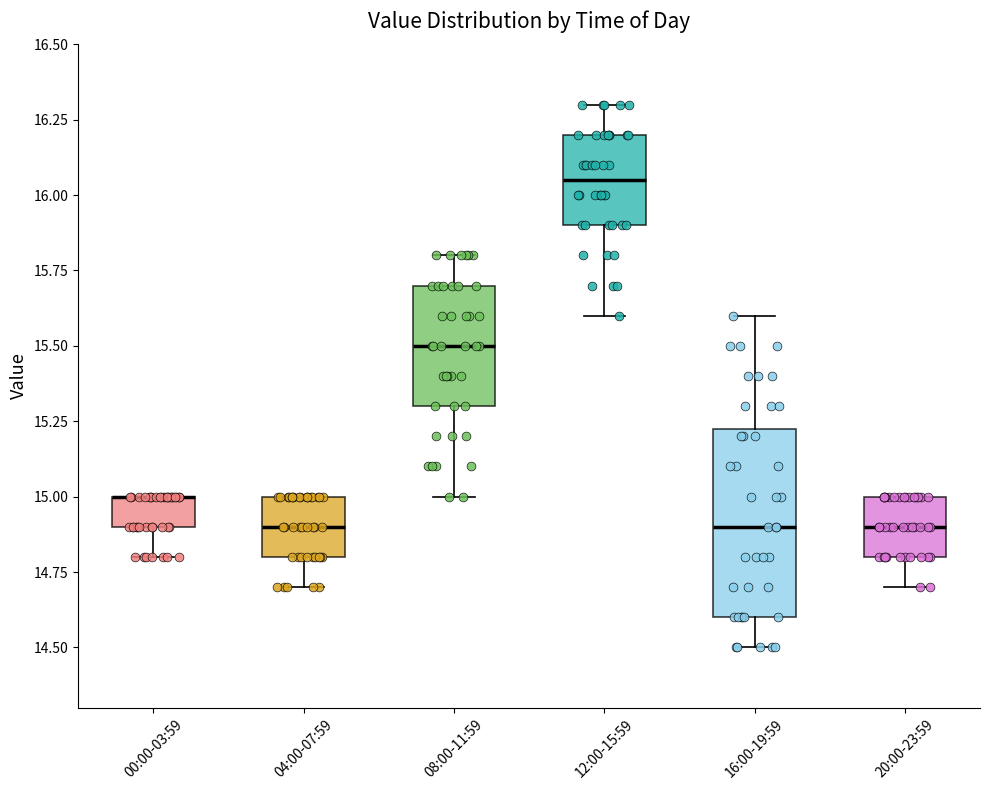

Which box is the tallest, from its lower edge to its upper edge?

16:00-19:59